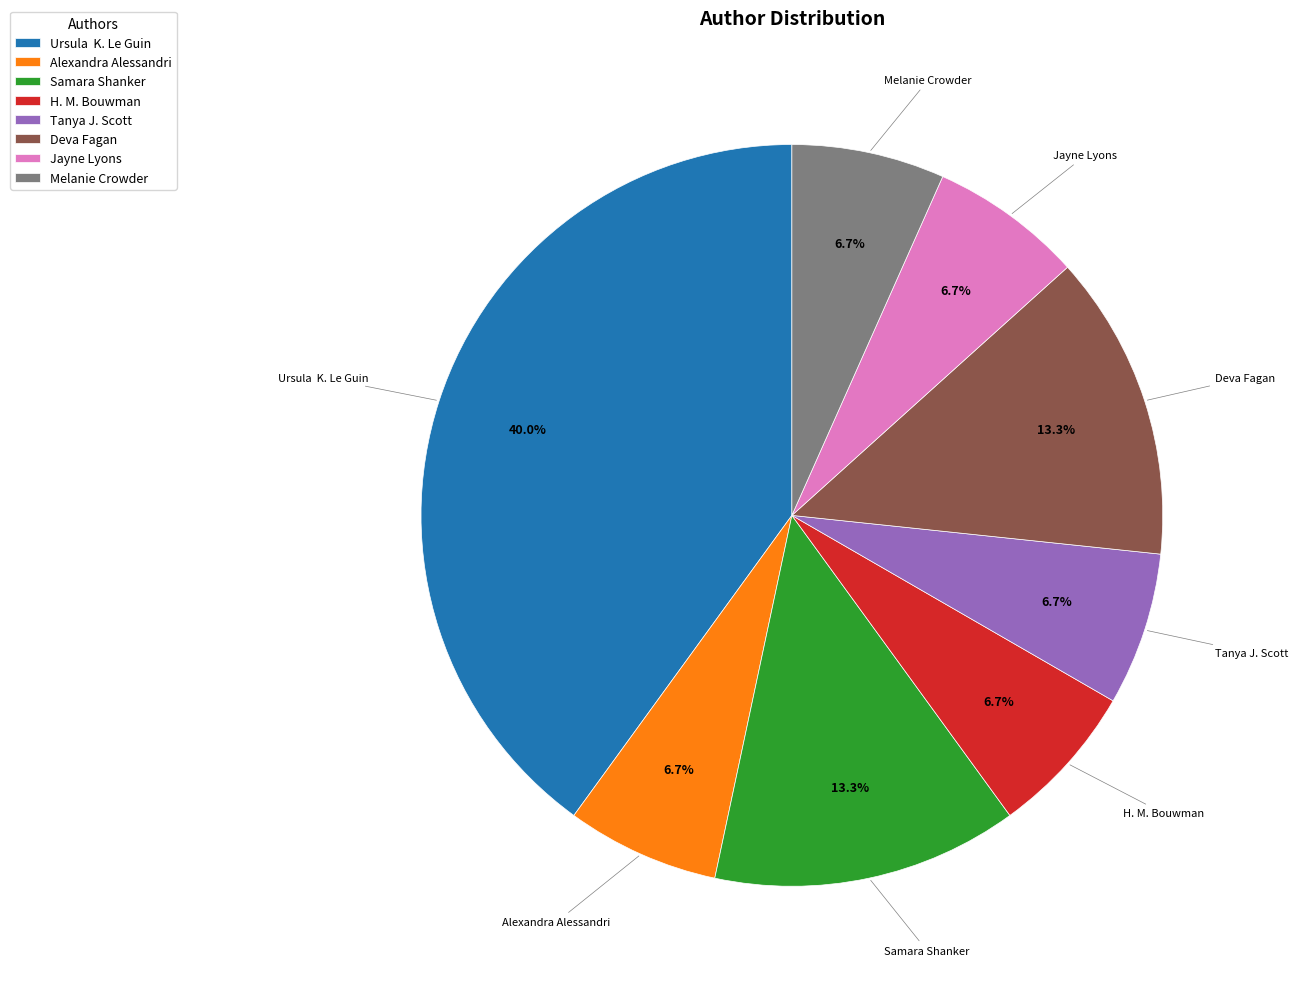

Approximately how many times larger is the value at Jayne Lyons compared to Melanie Crowder?

1.0